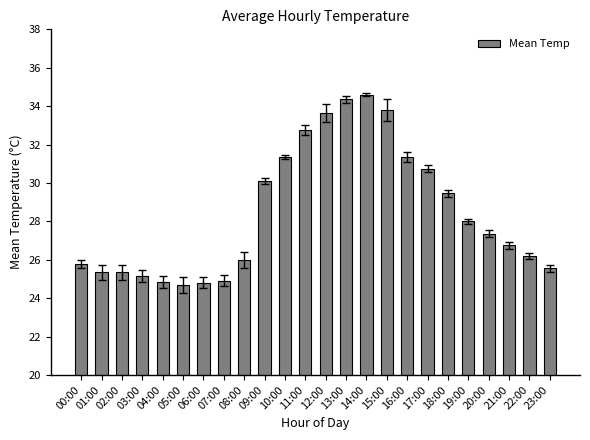

Between 00:00 and 18:00, which is larger?

18:00